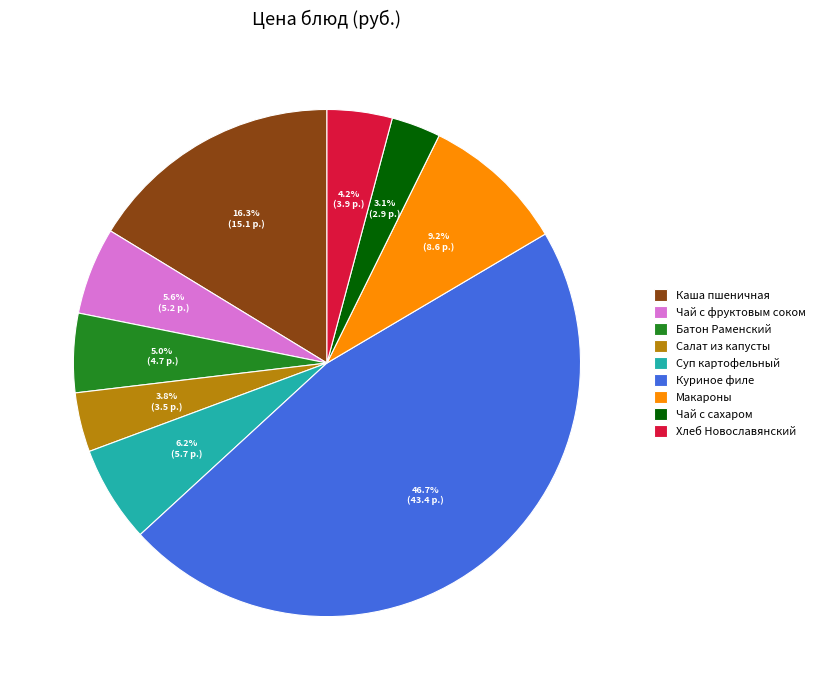

To the nearest percent, what is the average slice percentage?

11%